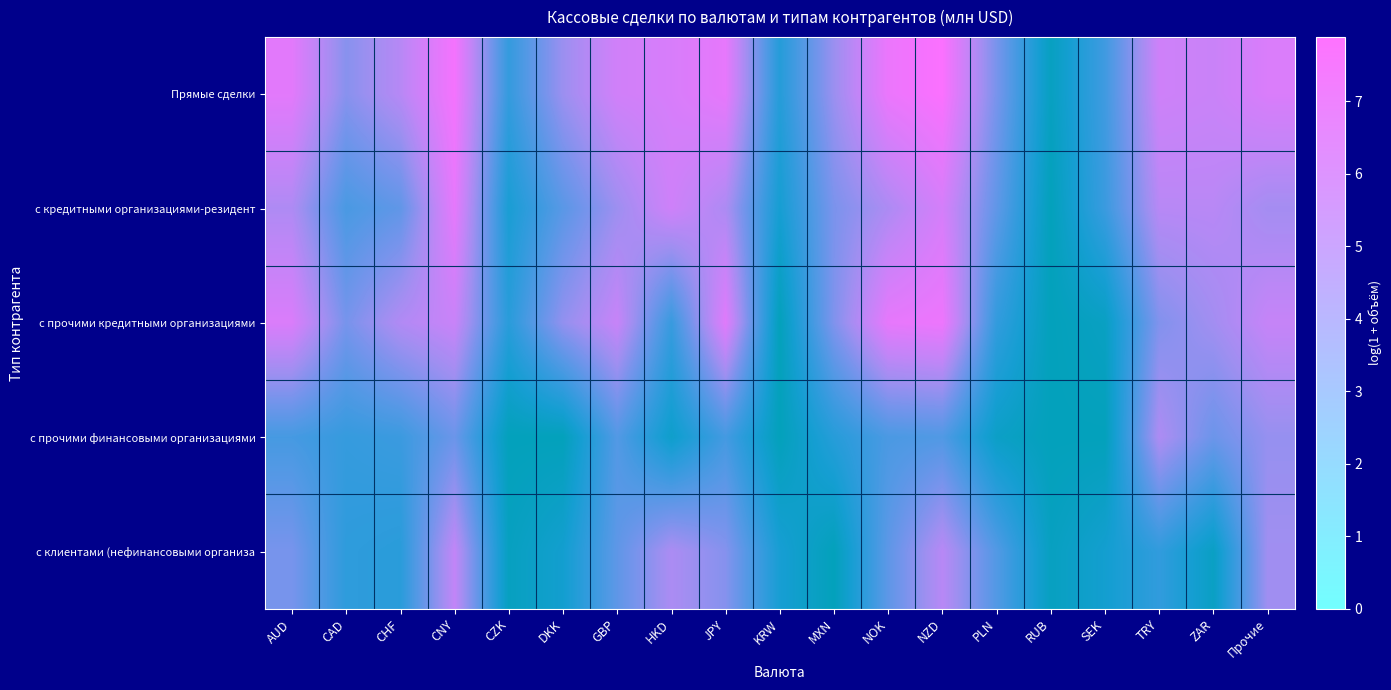

At how many categories does at least one series exceed 5?

11